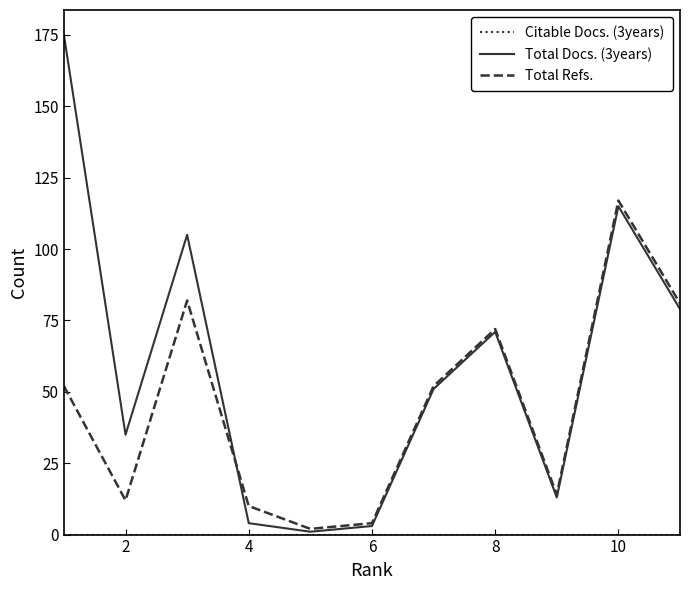

What is the maximum value shown in the chart?

175